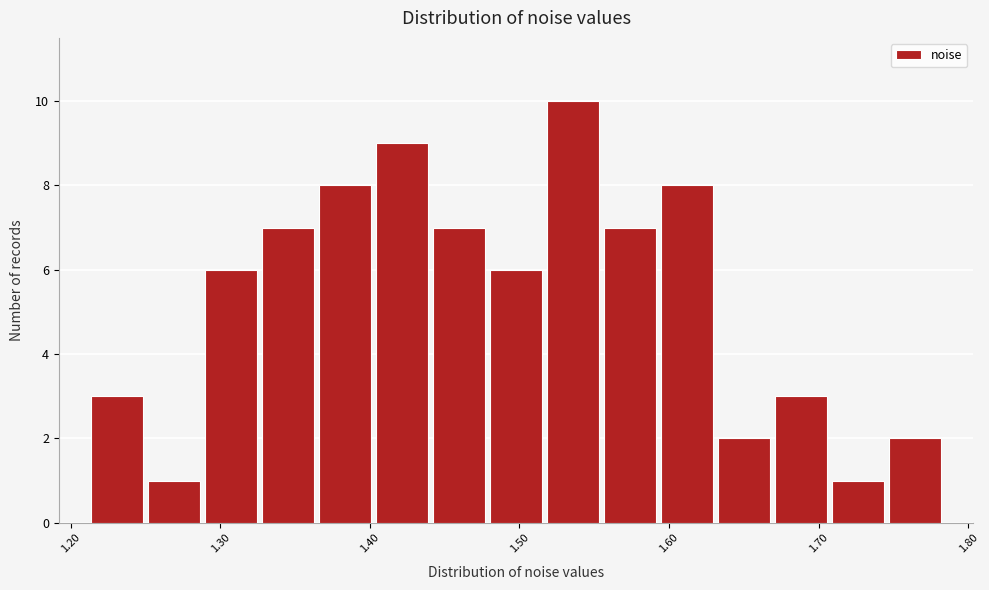

Read against the x-axis, roughly where is the centre of the tallest bar?

1.54